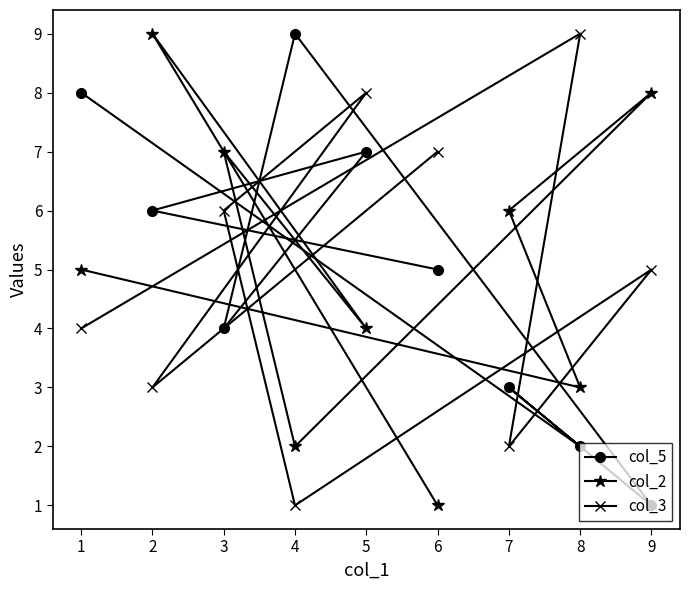

Is it true that col_2 equals 2 at 6?

False